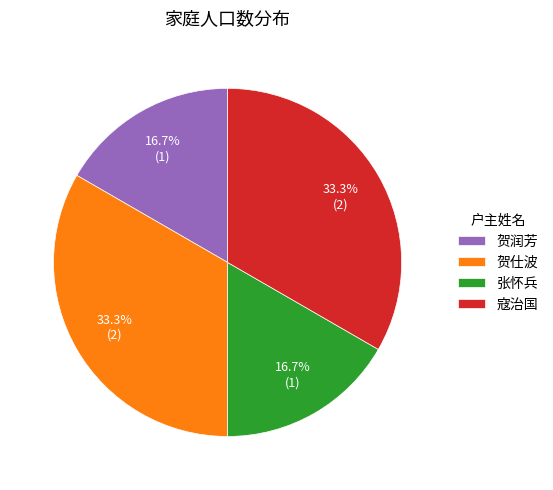

The 贺仕波 slice represents 21% of the pie. True or false?

False